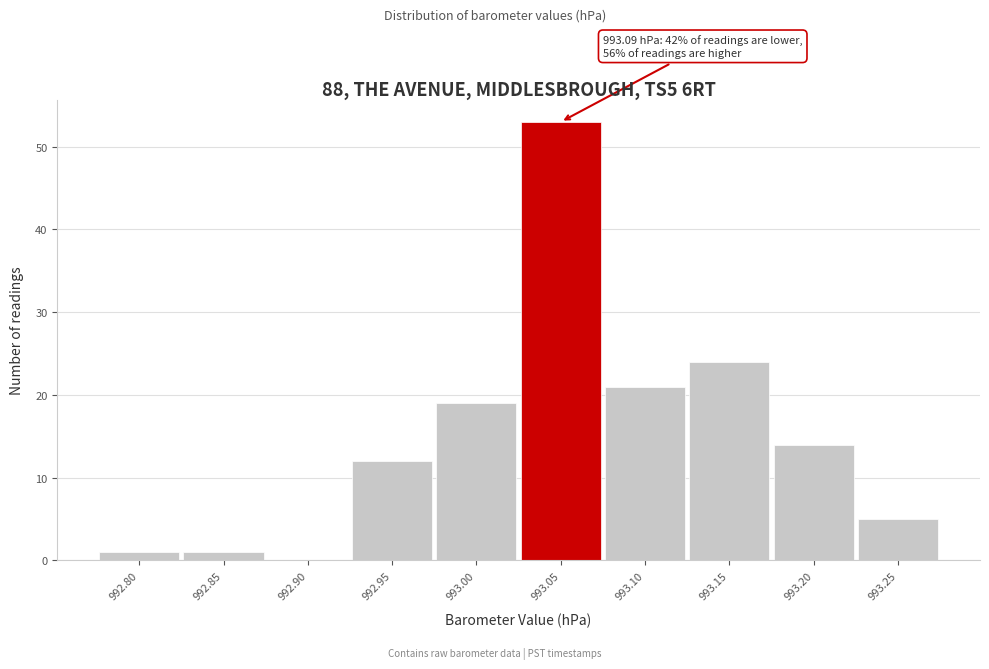

Reading left to right, list all the values displayed in this chart.

992.80=1	992.85=1	992.90=0	992.95=12	993.00=19	993.05=53	993.10=21	993.15=24	993.20=14	993.25=5